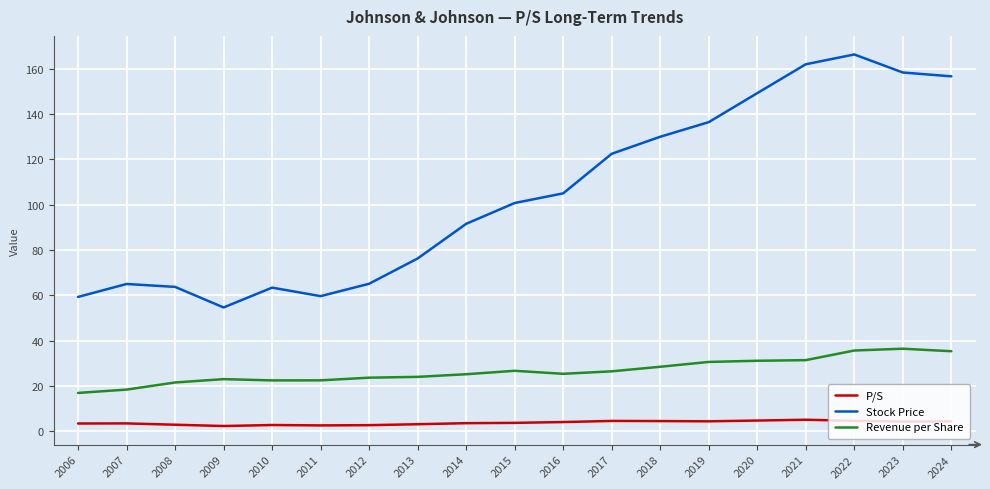

Is the value of Revenue per Share at 2023 greater than the value of Stock Price at 2017?

No